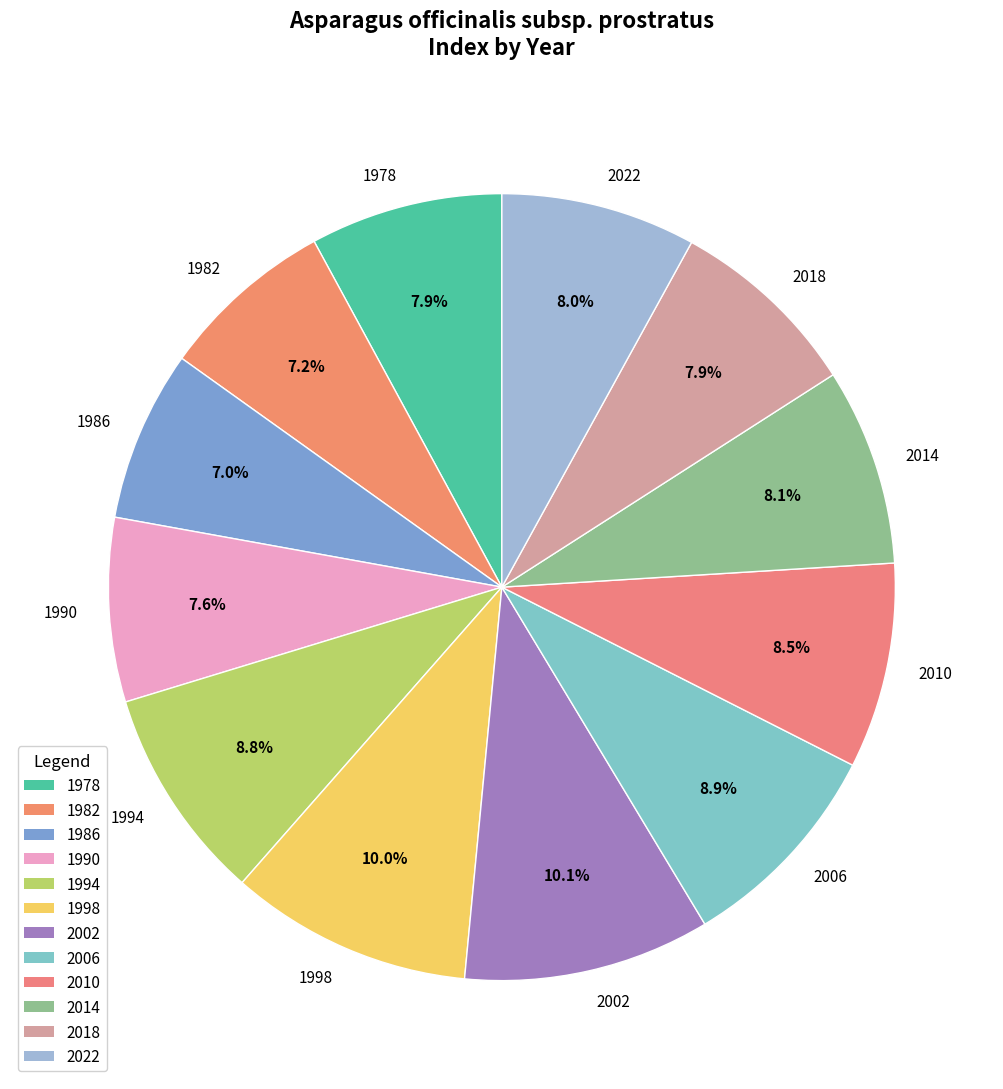

Does 1978 account for over 50% of the chart?

No